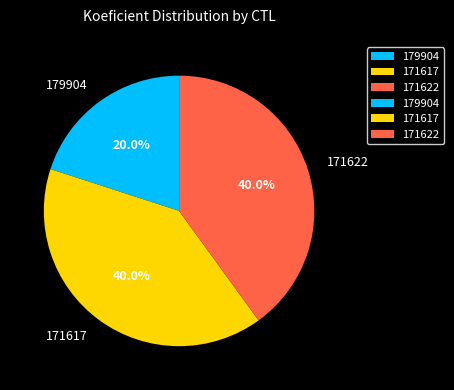

To the nearest percent, what percentage of the pie is 171622?

40%